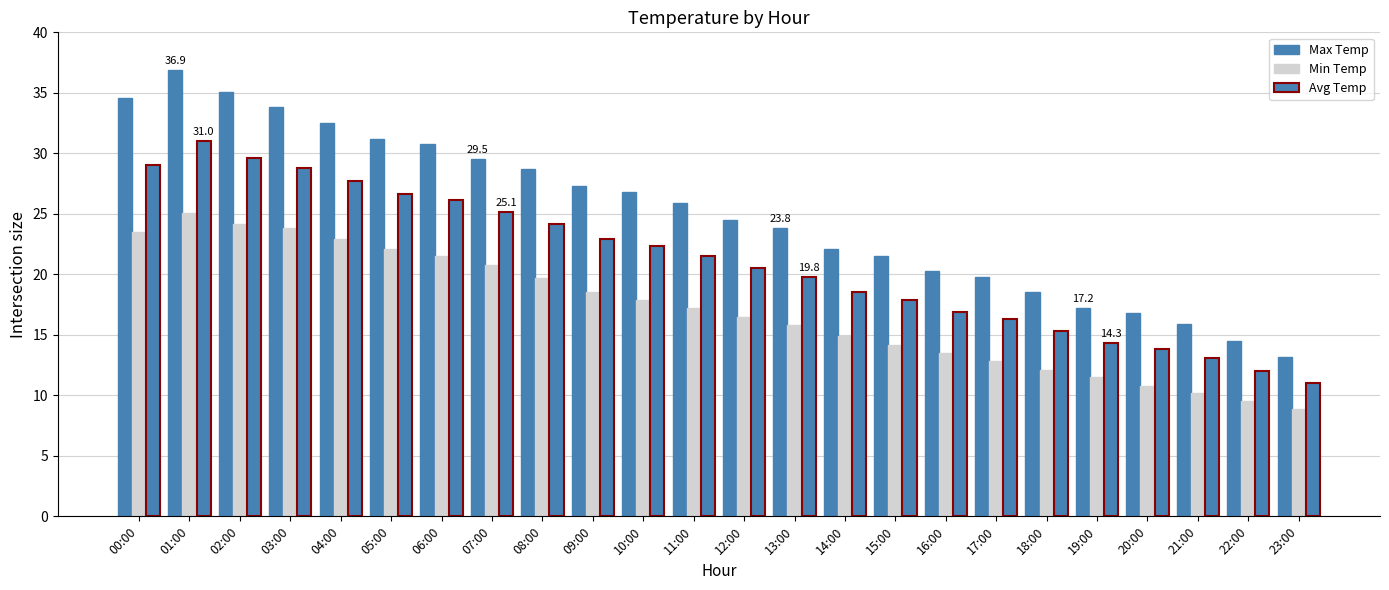

At which label does Min Temp first exceed 17?

00:00